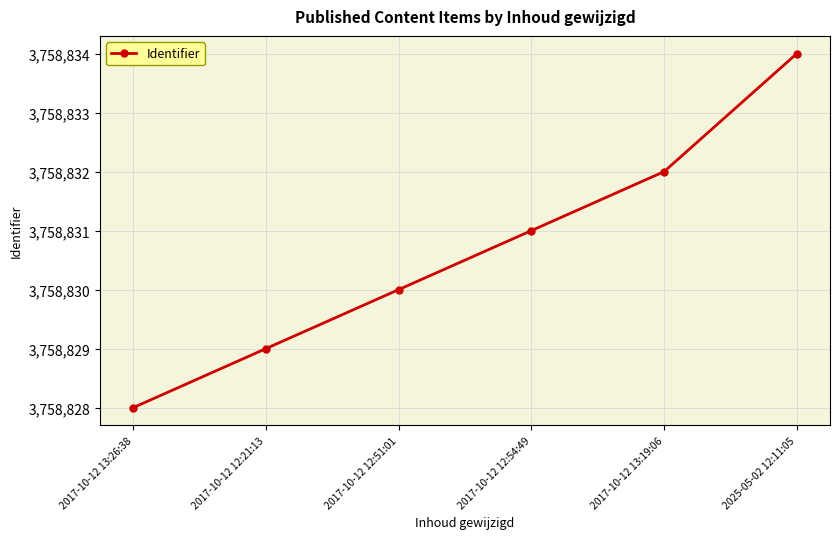

At which label is the value closest to 3758831?

2017-10-12 12:54:49